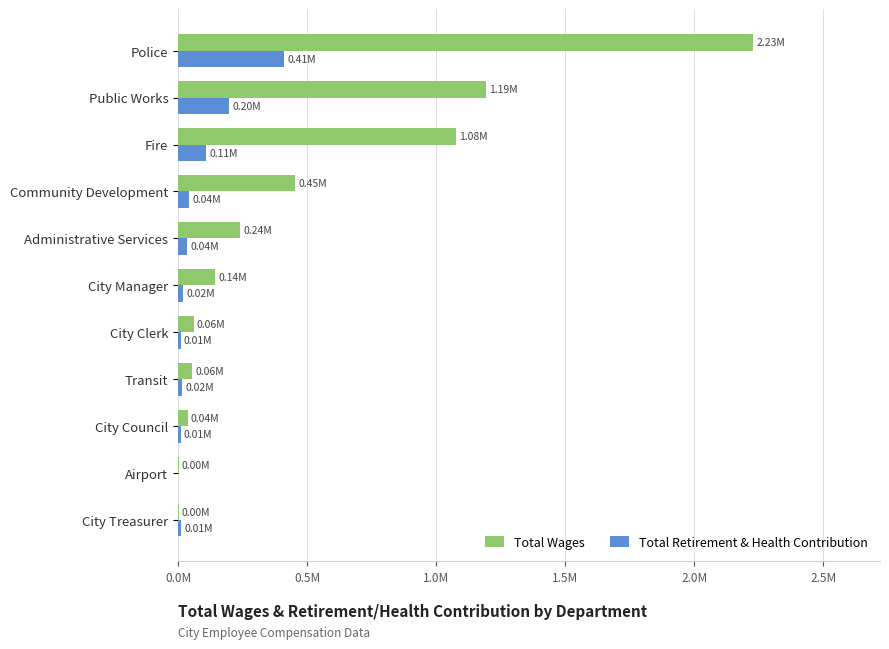

What are all the series names shown in the legend?

Total Wages, Total Retirement & Health Contribution